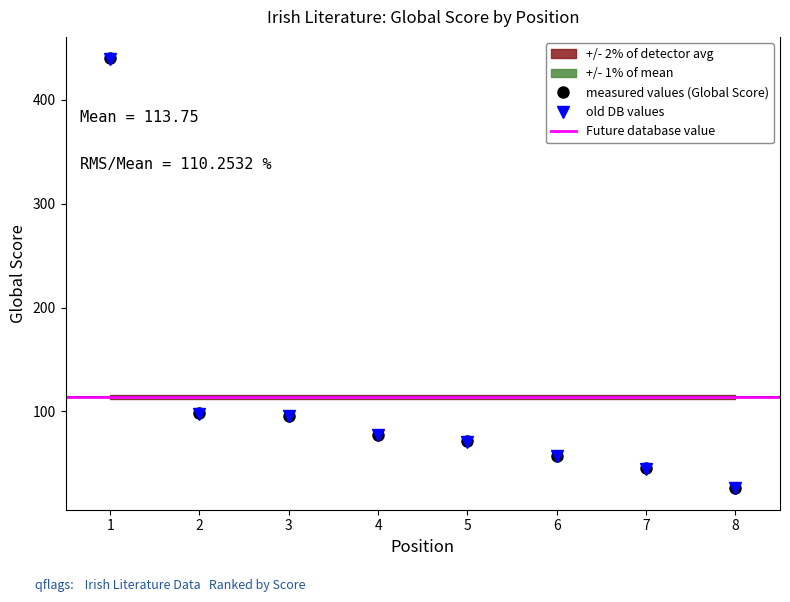

What is the average value?

114